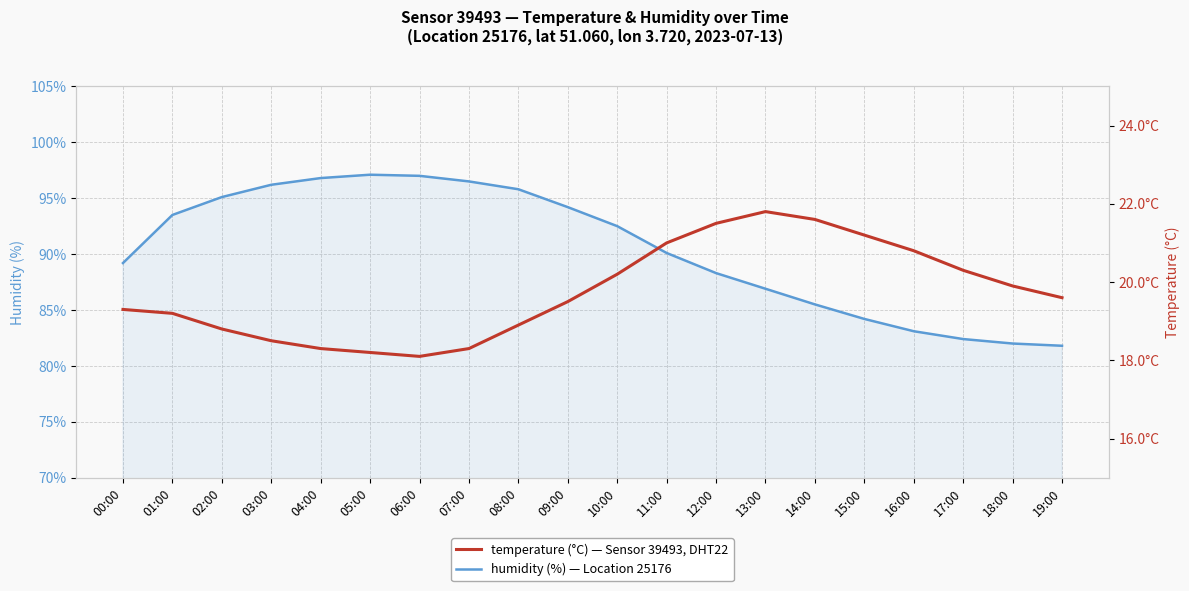

Reading right to left, what are all the values shown in this chart?

humidity: 19:00=81.8	18:00=82.0	17:00=82.4	16:00=83.1	15:00=84.2	14:00=85.5	13:00=86.9	12:00=88.3	11:00=90.1	10:00=92.5	09:00=94.2	08:00=95.8	07:00=96.5	06:00=97.0	05:00=97.1	04:00=96.8	03:00=96.2	02:00=95.1	01:00=93.5	00:00=89.2
temperature: 19:00=19.6	18:00=19.9	17:00=20.3	16:00=20.8	15:00=21.2	14:00=21.6	13:00=21.8	12:00=21.5	11:00=21.0	10:00=20.2	09:00=19.5	08:00=18.9	07:00=18.3	06:00=18.1	05:00=18.2	04:00=18.3	03:00=18.5	02:00=18.8	01:00=19.2	00:00=19.3